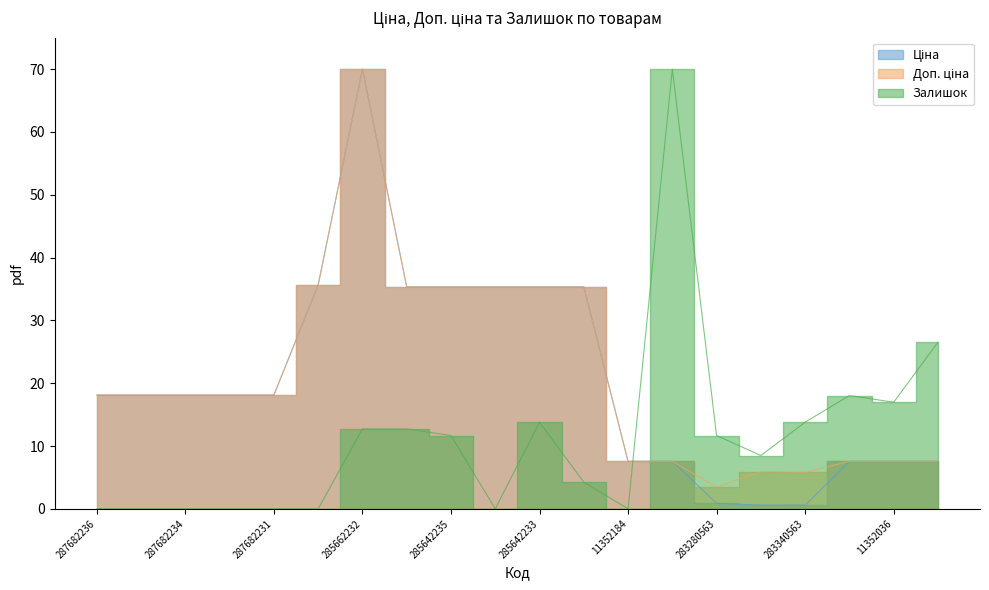

True or false: Ціна has a value of 18.1 at 287682231.

True